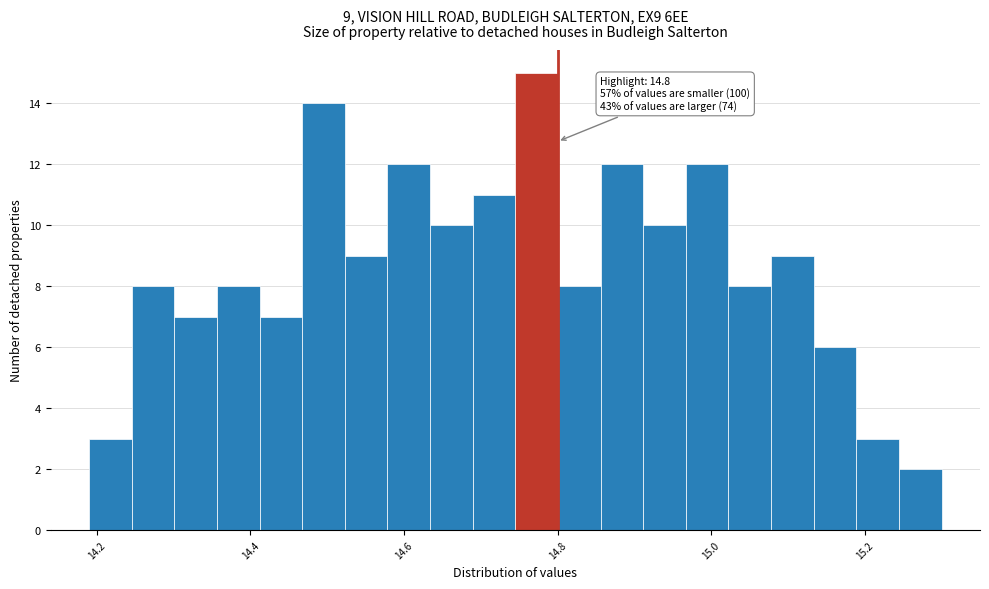

Around what value on the x-axis is the tallest bar? Give the approximate position of its centre, as read against the axis.

14.78